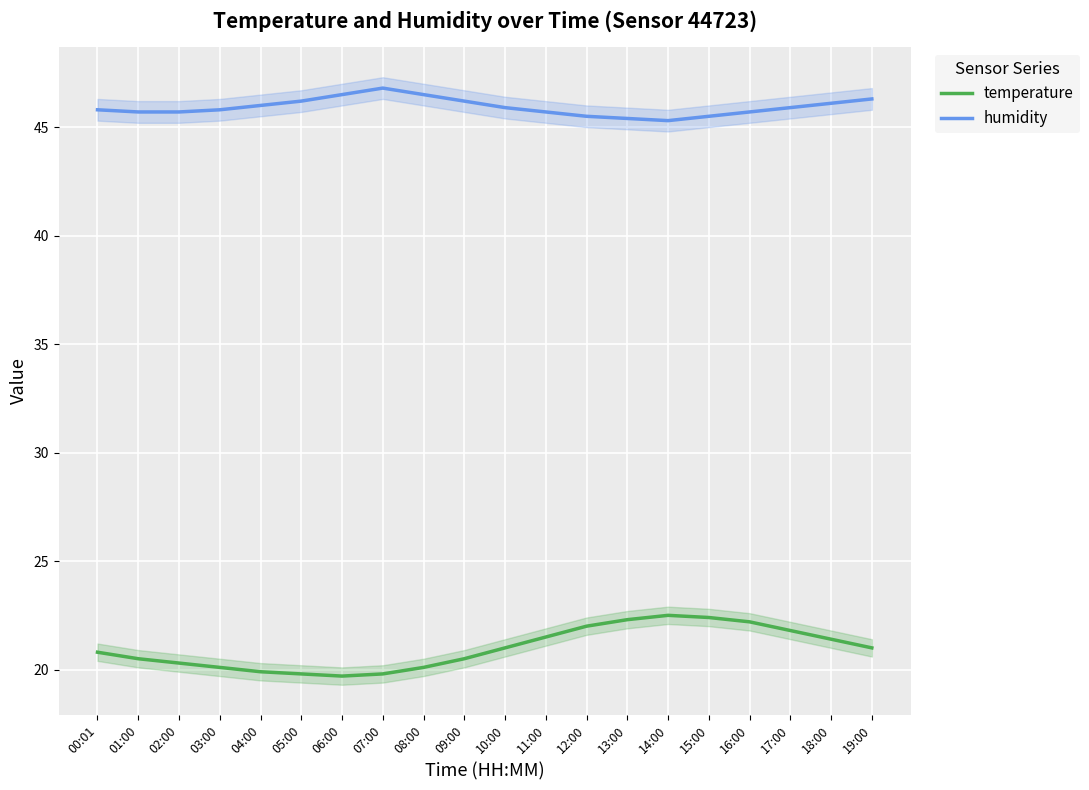

True or false: humidity and temperature intersect in this chart.

False